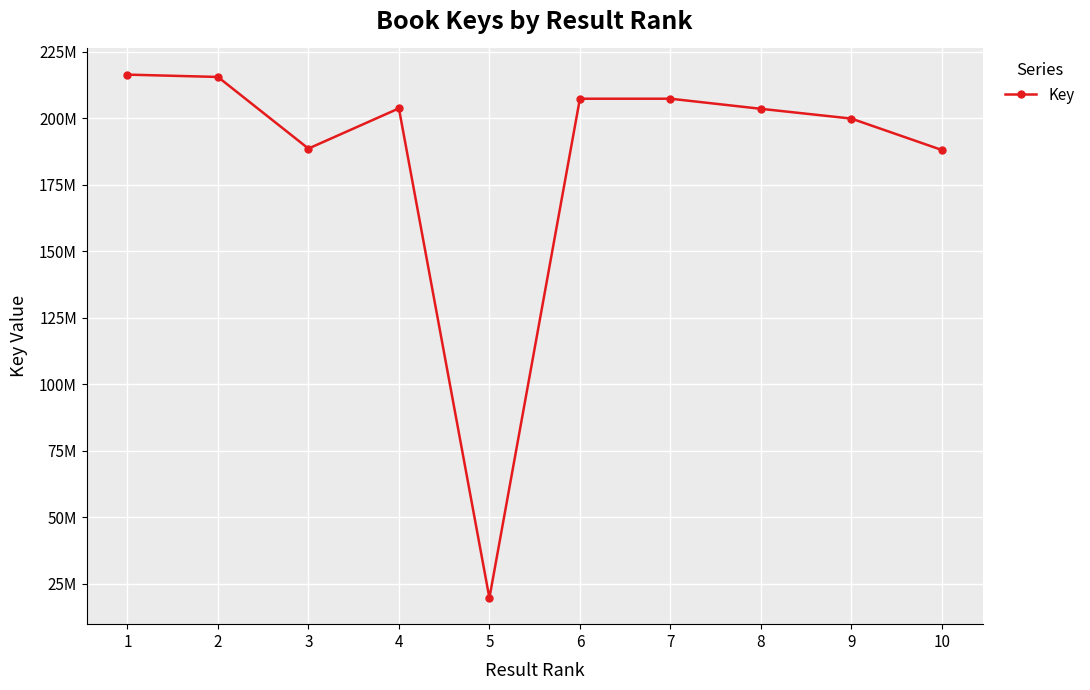

The chart shows a value of 216354439 at 1. True or false?

True